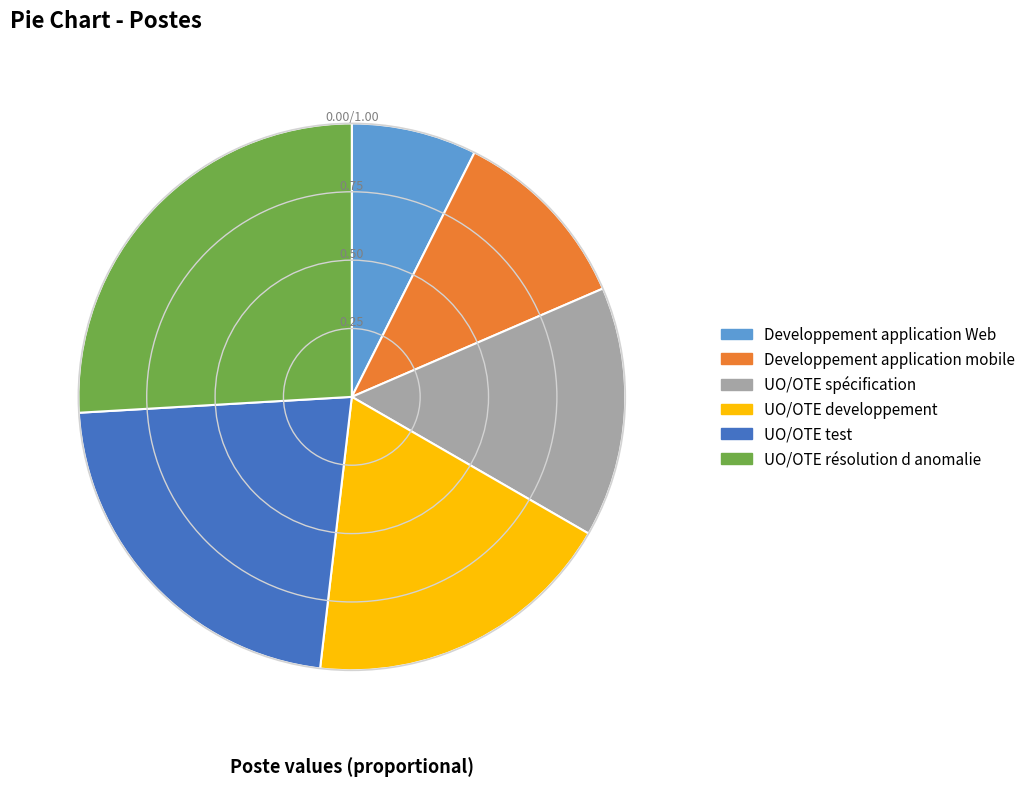

True or false: UO/OTE spécification accounts for 15% of the total.

True